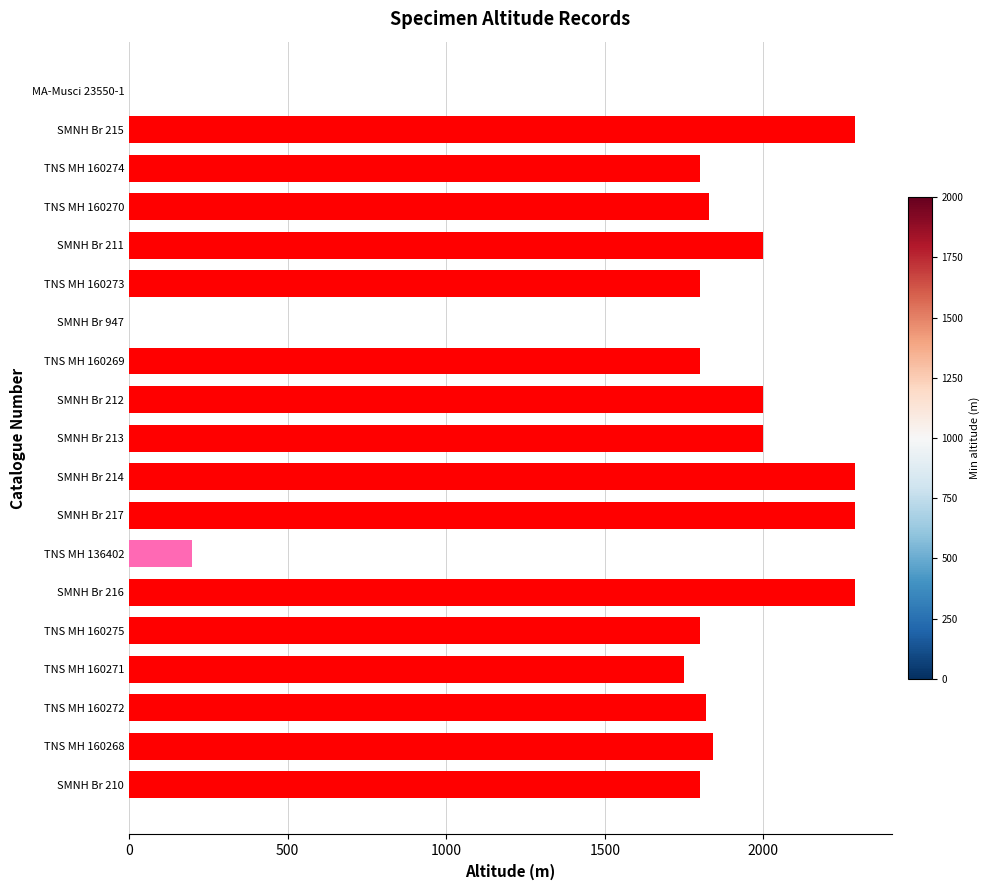

The value at TNS MH 160271 is 3034. True or false?

False